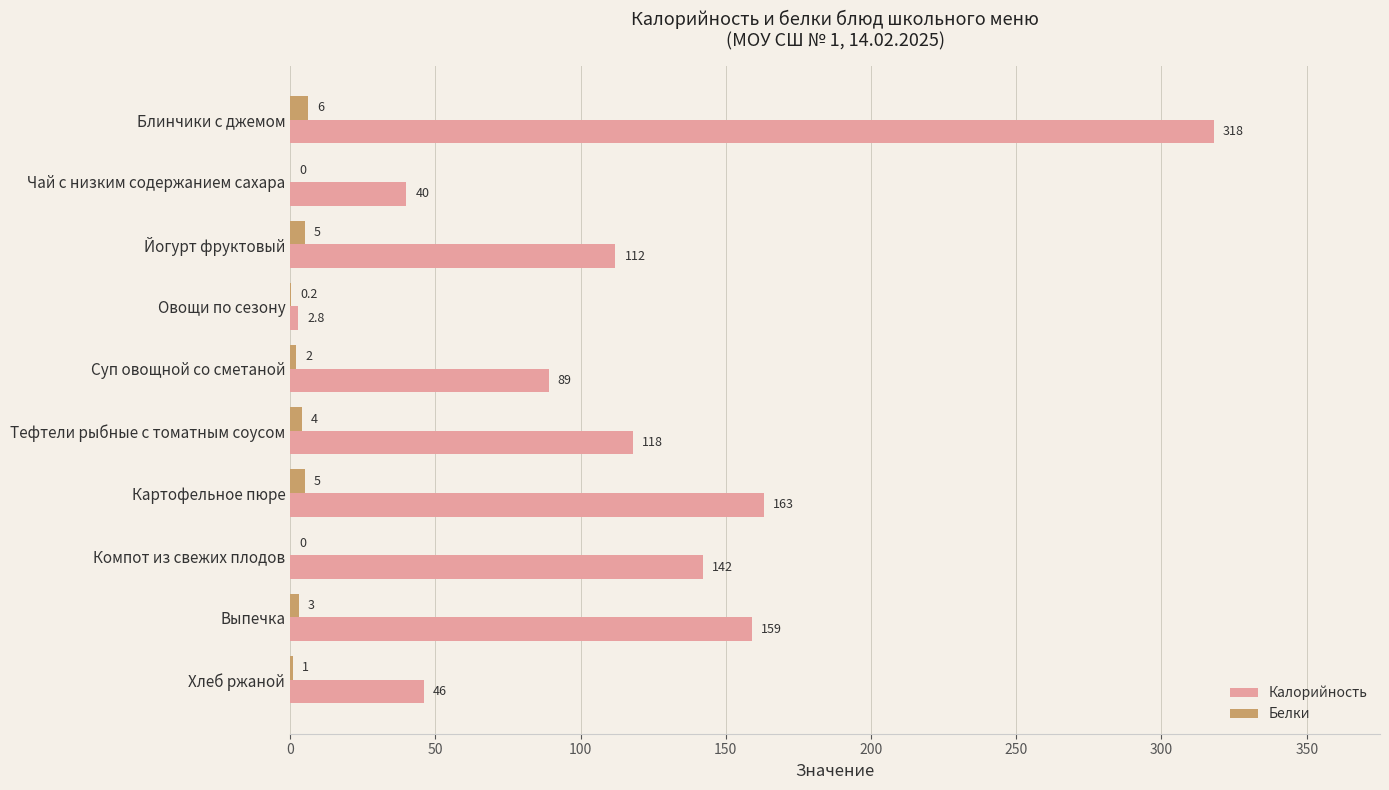

Which series changed the most between Овощи по сезону and Хлеб ржаной?

Калорийность